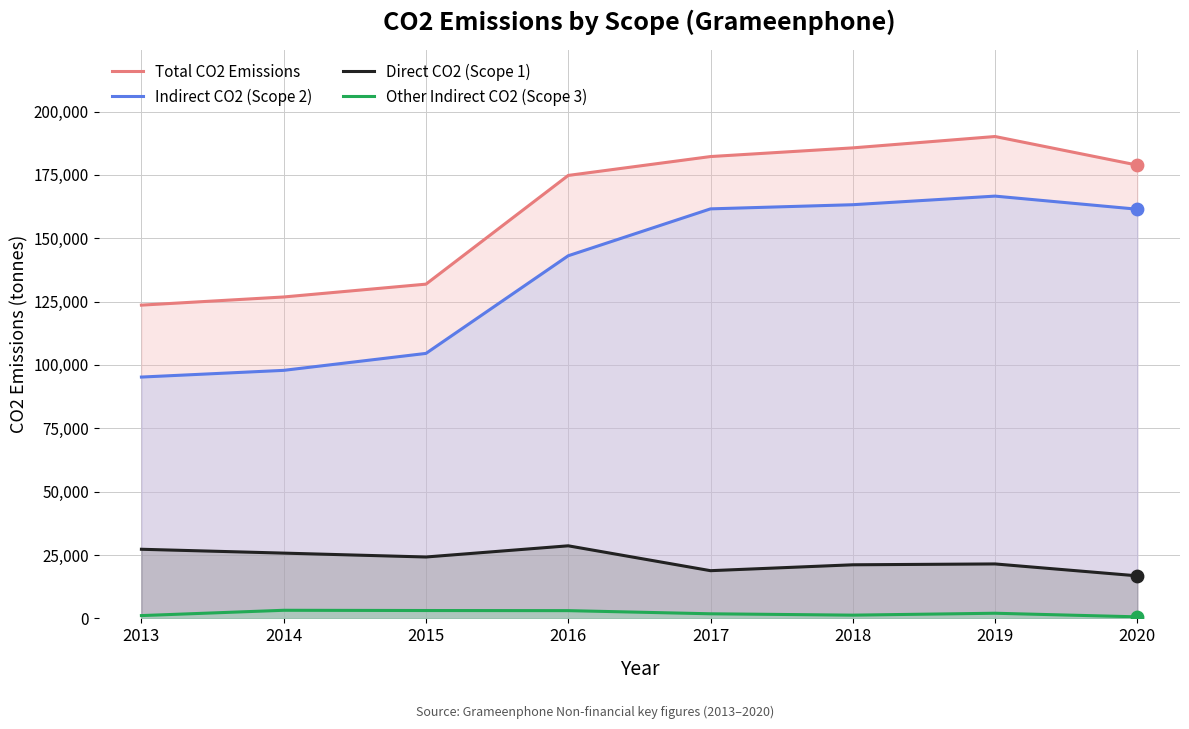

Which series contains the highest Y value?

Total CO2 Emissions